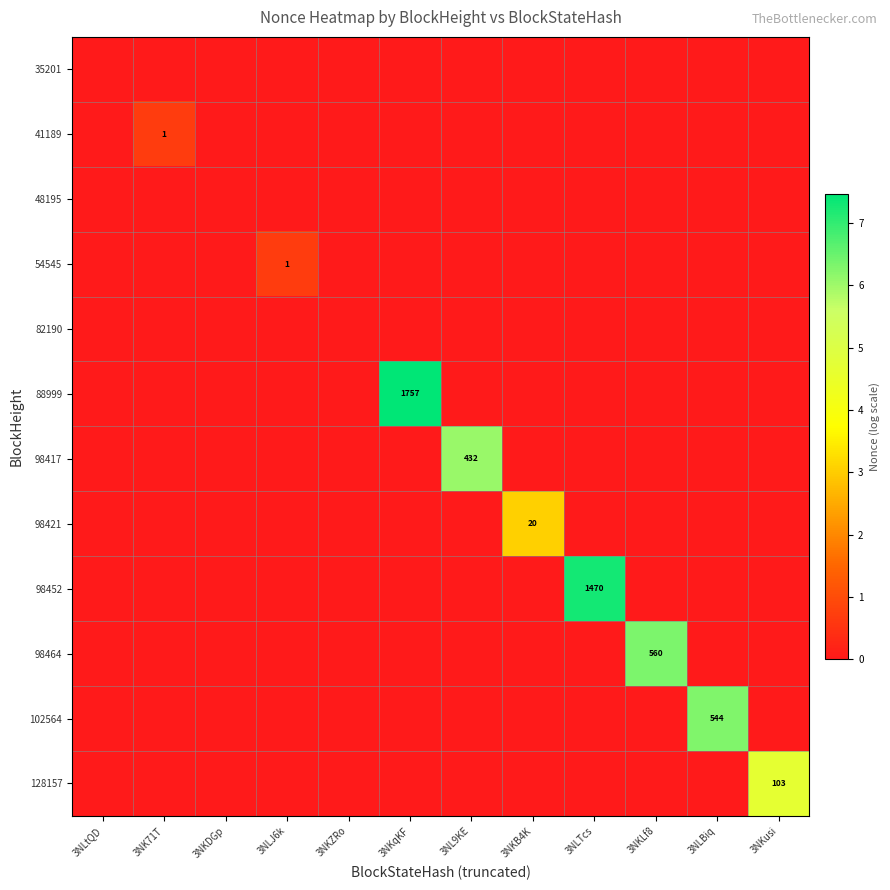

Which series has the largest range (max minus min)?

88999